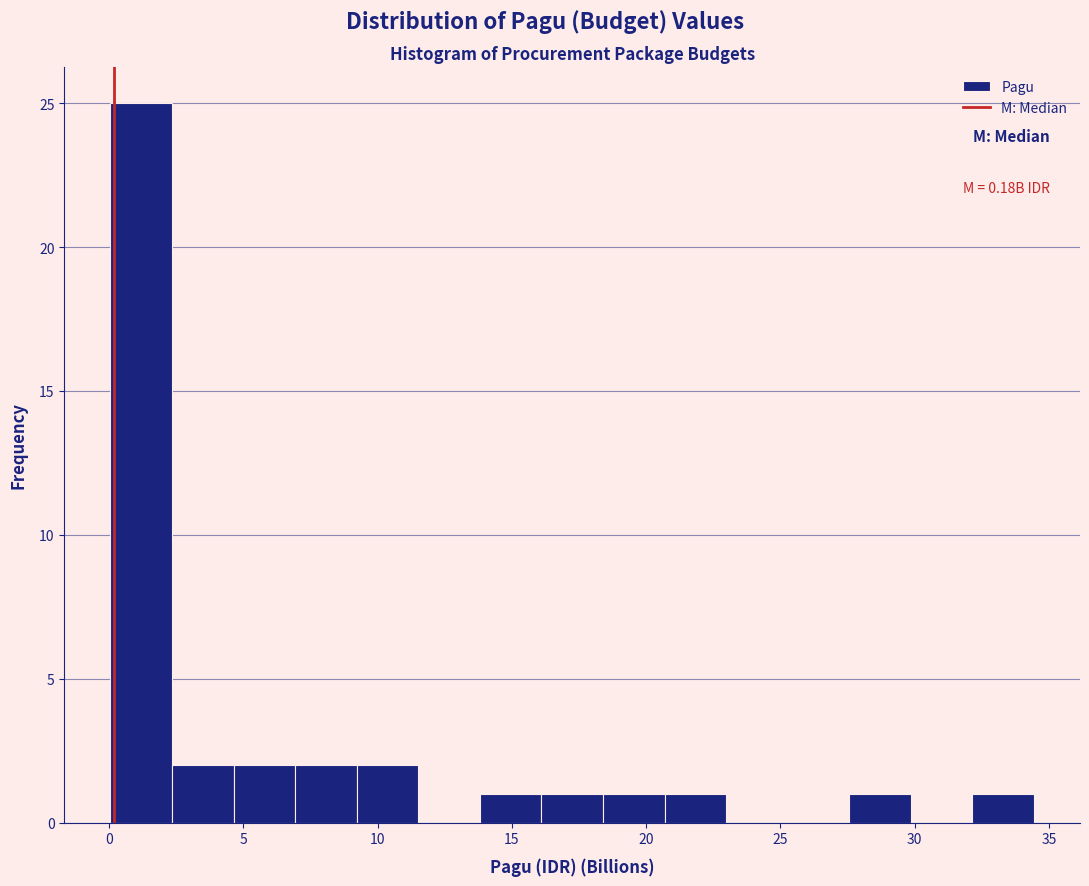

Which range on the x-axis has the tallest bar?

0.0 to 2.5